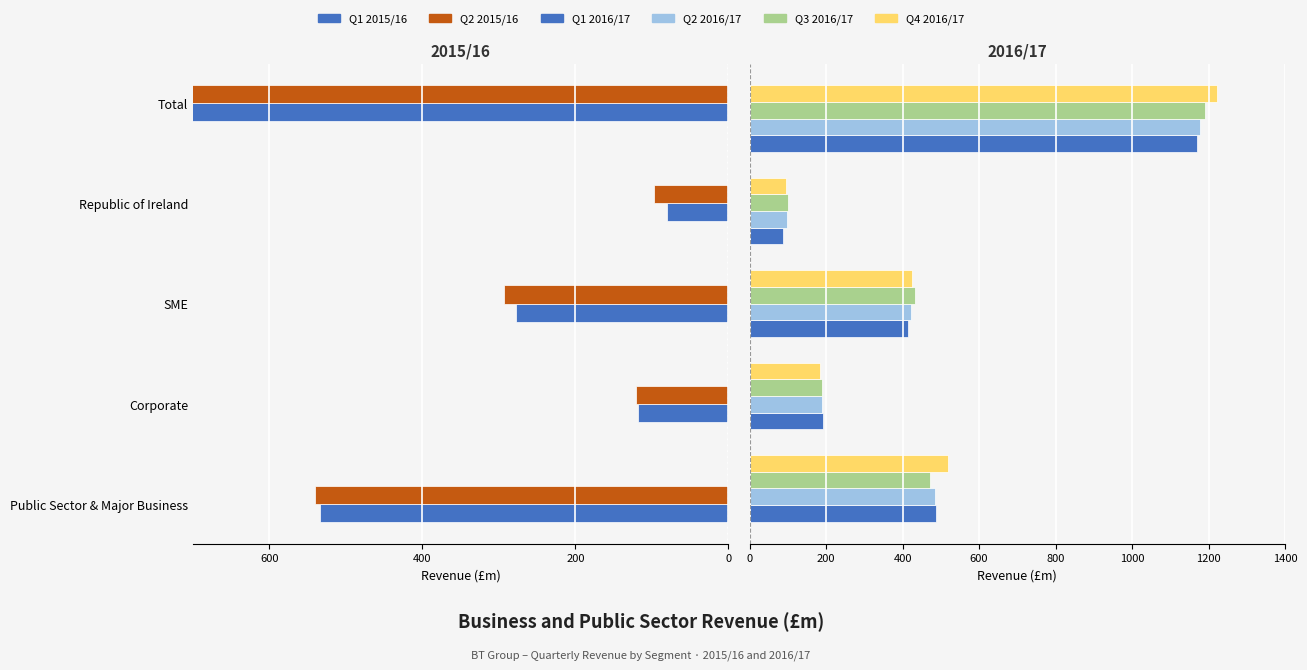

Rank the series by their maximum value, from highest to lowest.

Q4 2016/17, Q3 2016/17, Q2 2016/17, Q1 2016/17, Q1 2015/16, Q2 2015/16